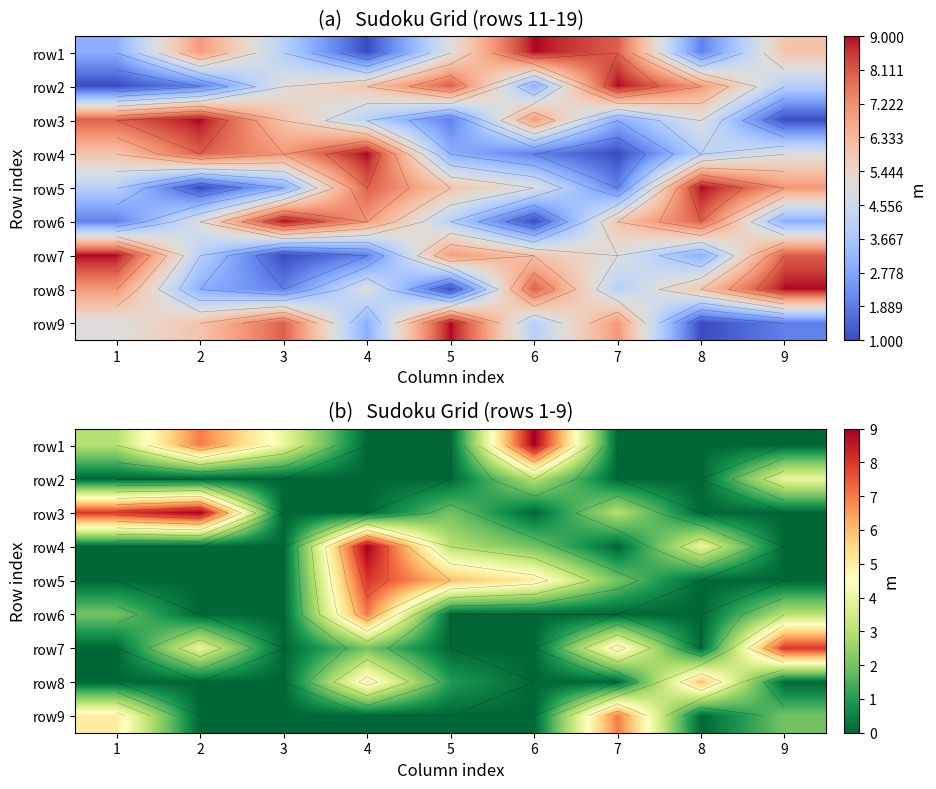

What is the sum of all row9 values?

14